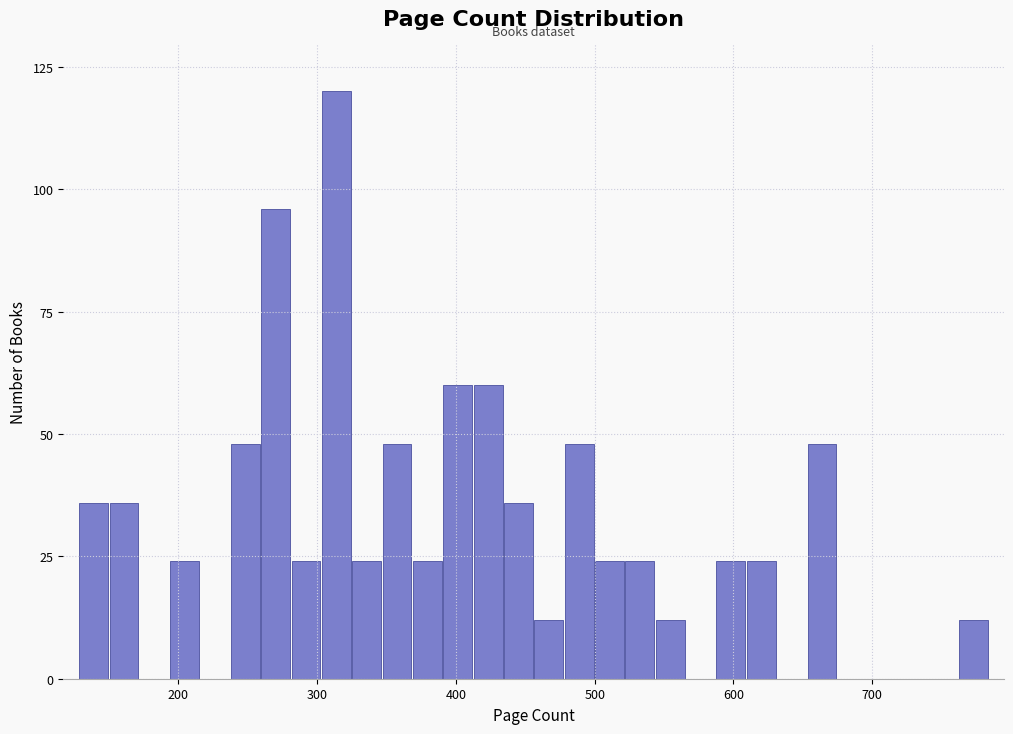

Around what value on the x-axis is the tallest bar? Give the approximate position of its centre, as read against the axis.

310